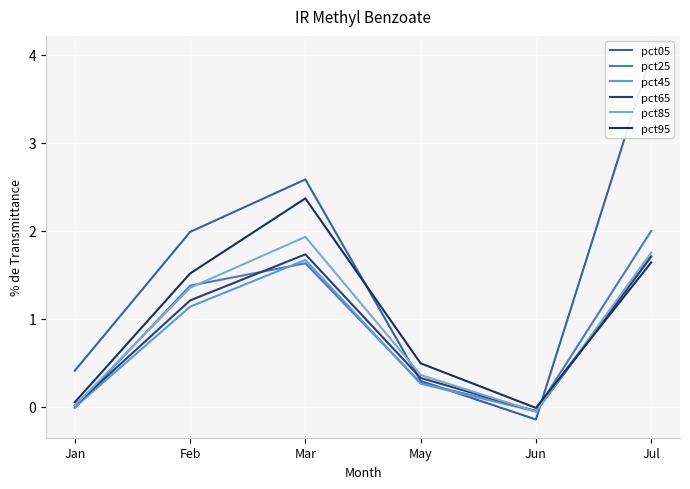

The value of pct85 at Jul is 2.7. True or false?

False